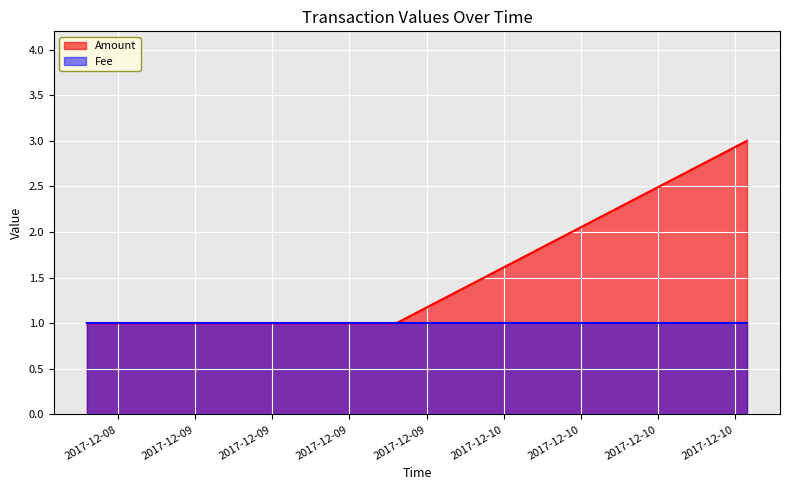

What is the change in value from 2017-12-09 15:38:15 to 2017-12-10 18:54:55?

+2